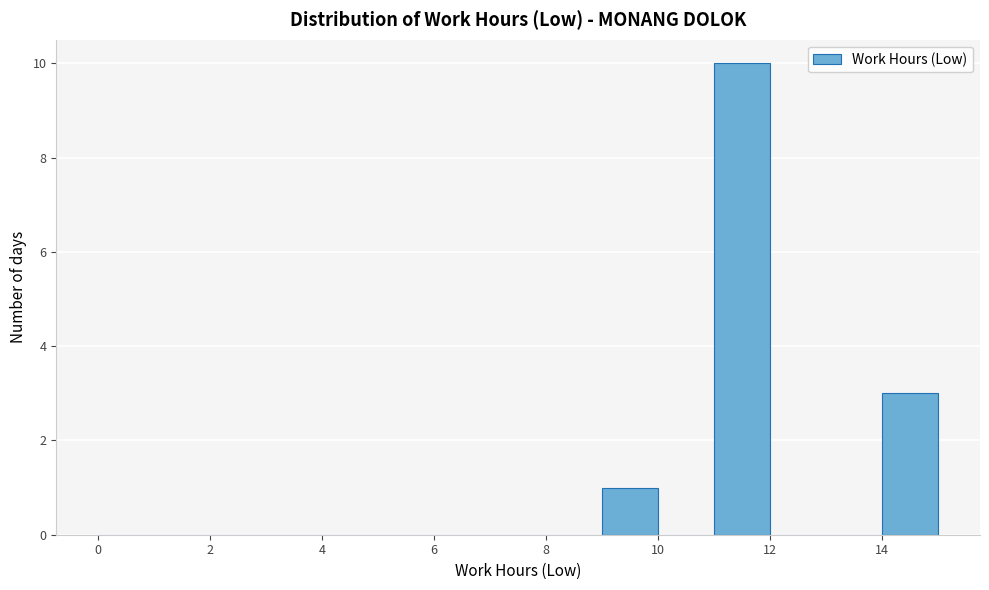

What is the height of the bar covering 14 to 15 on the x-axis? The values are not printed on the chart, so give them approximately, as read against the axis.

3